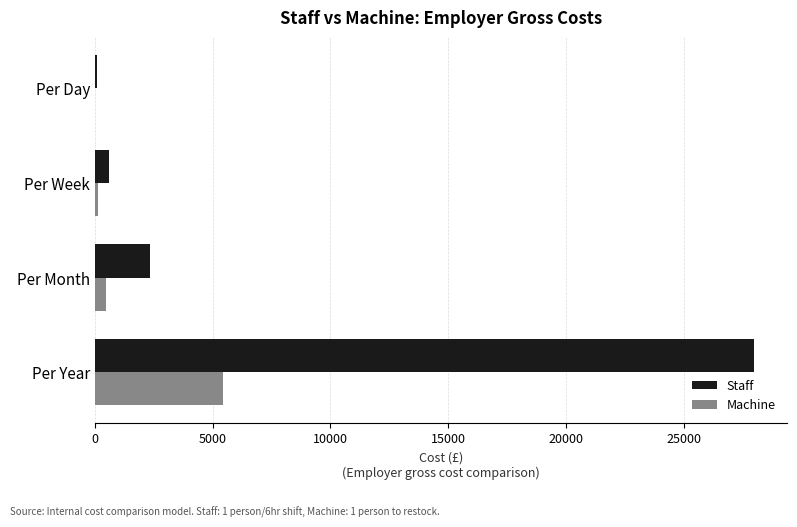

What is the highest value of the Staff series?

27993.6